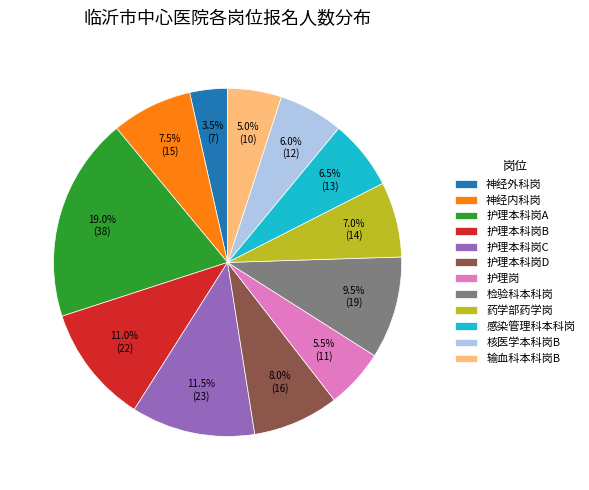

Is there a majority slice in this chart?

No